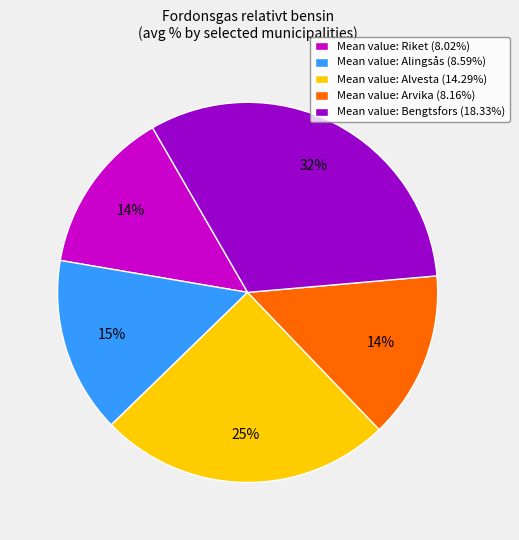

Combined, do Mean value: Arvika (8.16%) and Mean value: Riket (8.02%) account for over 50%?

No